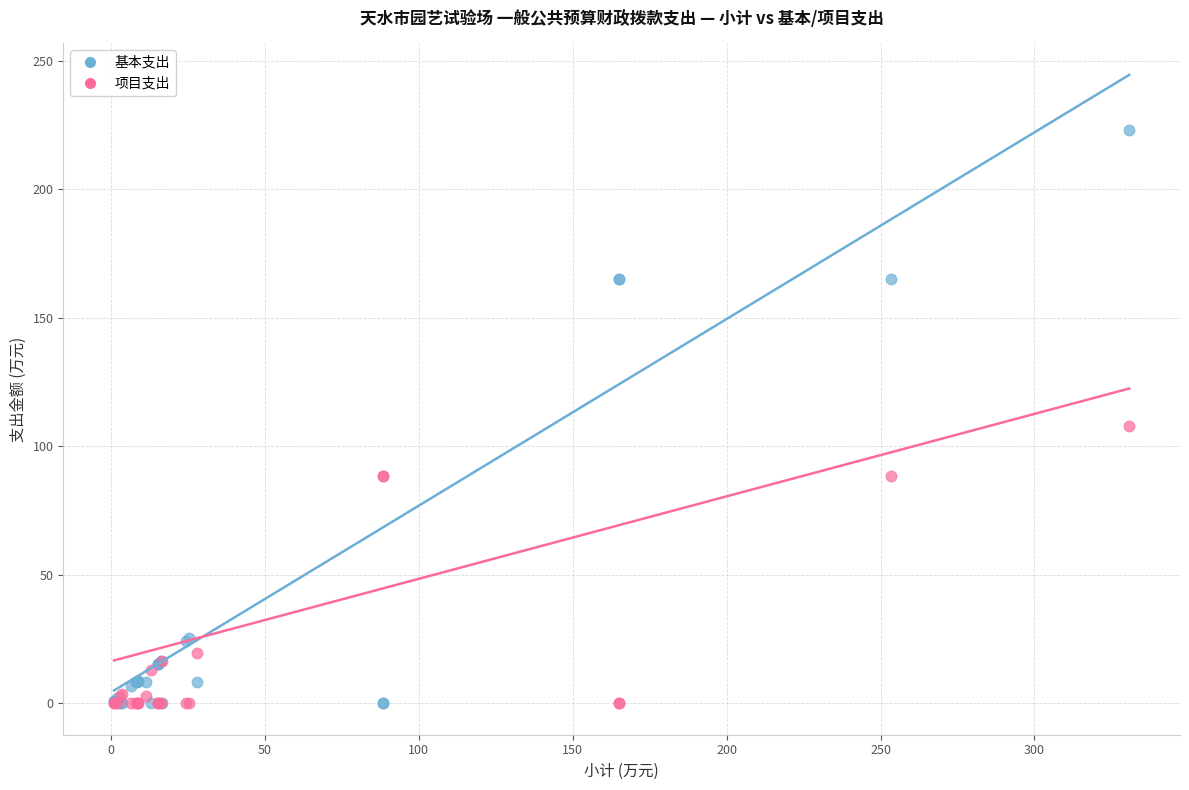

Which series has the largest Y range (max minus min)?

基本支出